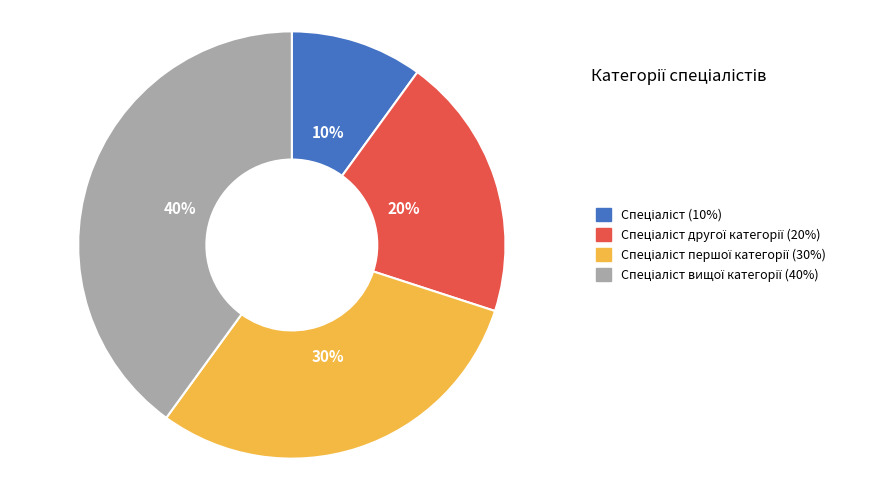

To the nearest percent, what is the difference between the largest and smallest slice percentages?

30%